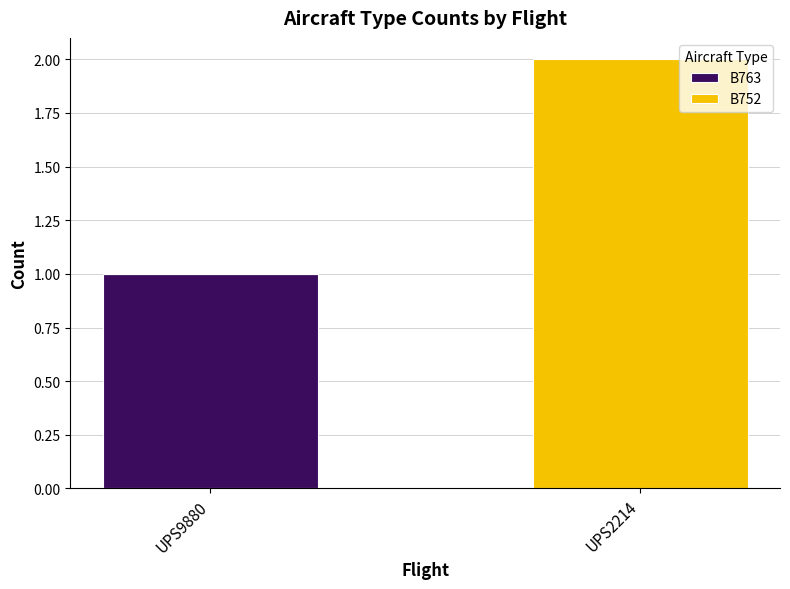

Reading right to left, list the values for the B763 series.

UPS2214=0	UPS9880=1